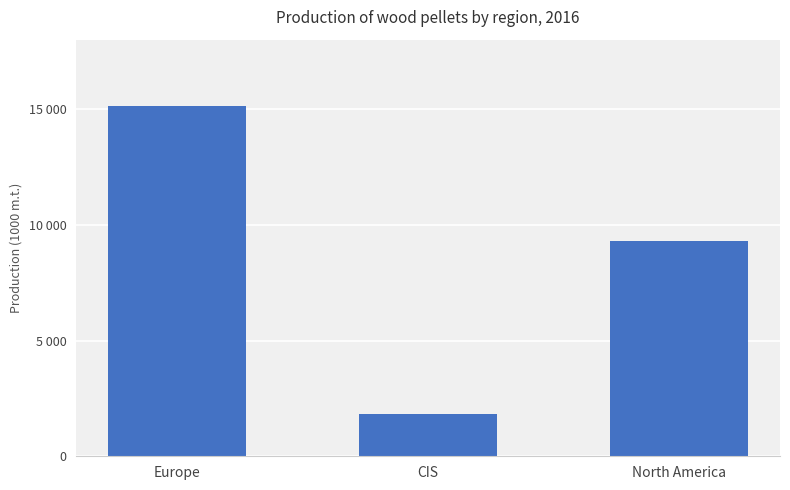

Which label corresponds to the smallest value in the chart?

CIS